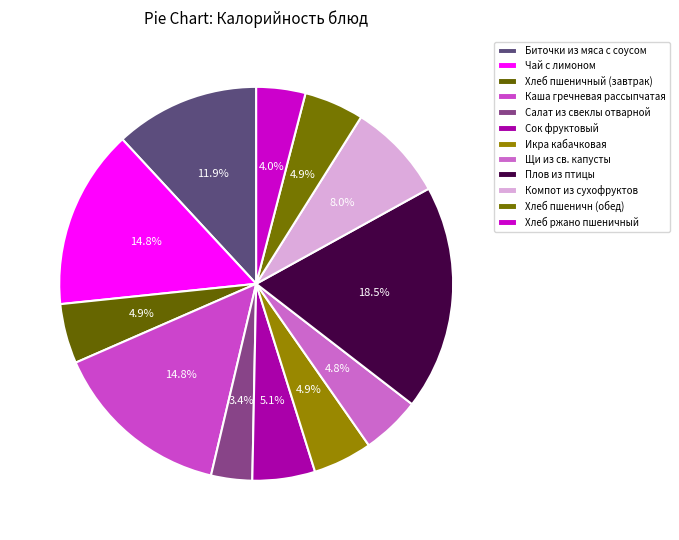

How many slices are in this pie chart?

12